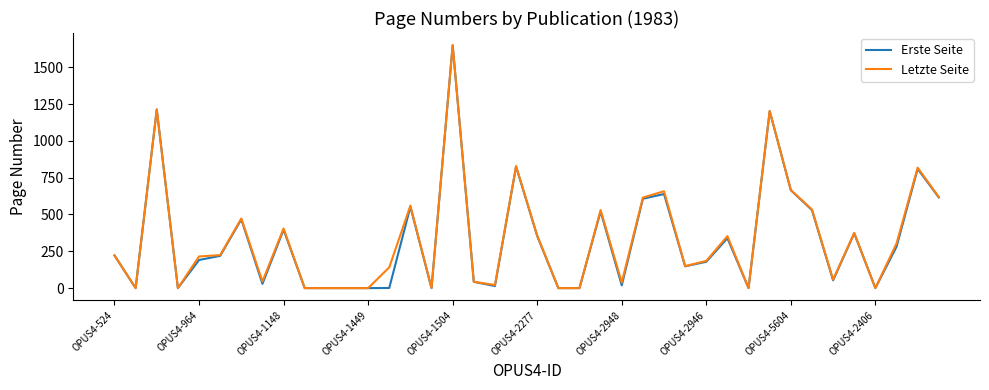

Which series has the widest spread of values?

Letzte Seite